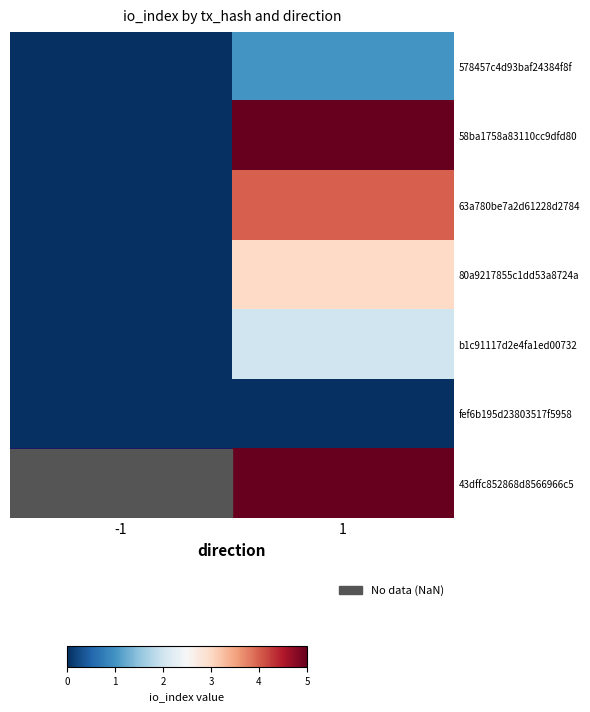

Rank the series at 1 from highest to lowest value.

58ba1758a83110cc9dfd80, 43dffc852868d8566966c5, 63a780be7a2d61228d2784, 80a9217855c1dd53a8724a, b1c91117d2e4fa1ed00732, 578457c4d93baf24384f8f, fef6b195d23803517f5958